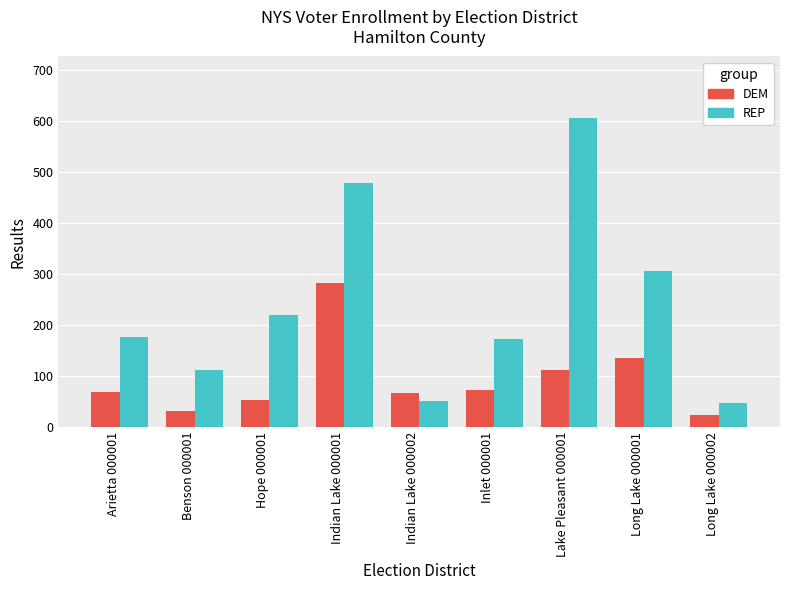

What is the spread (max minus min) of values at Arietta 000001?

108